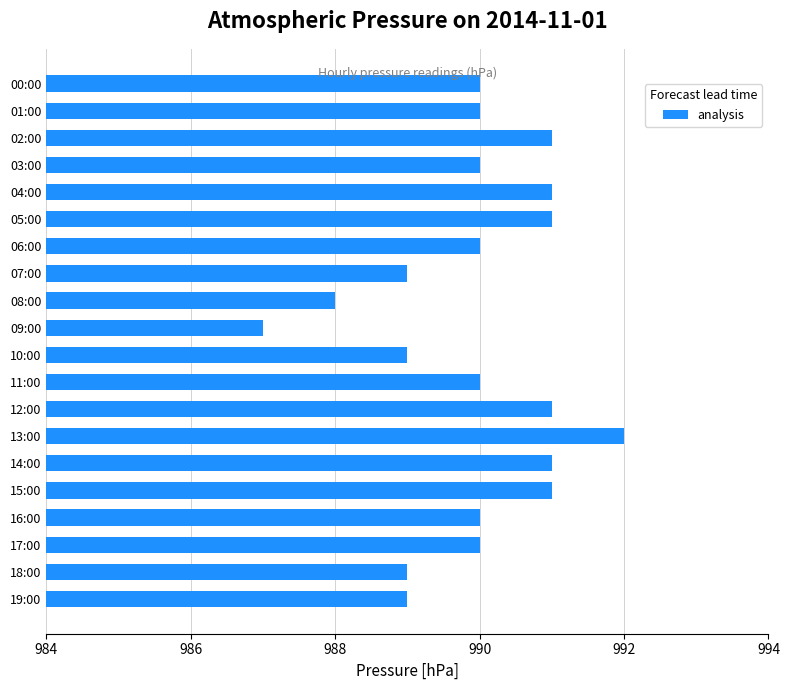

What is the greatest value displayed?

992